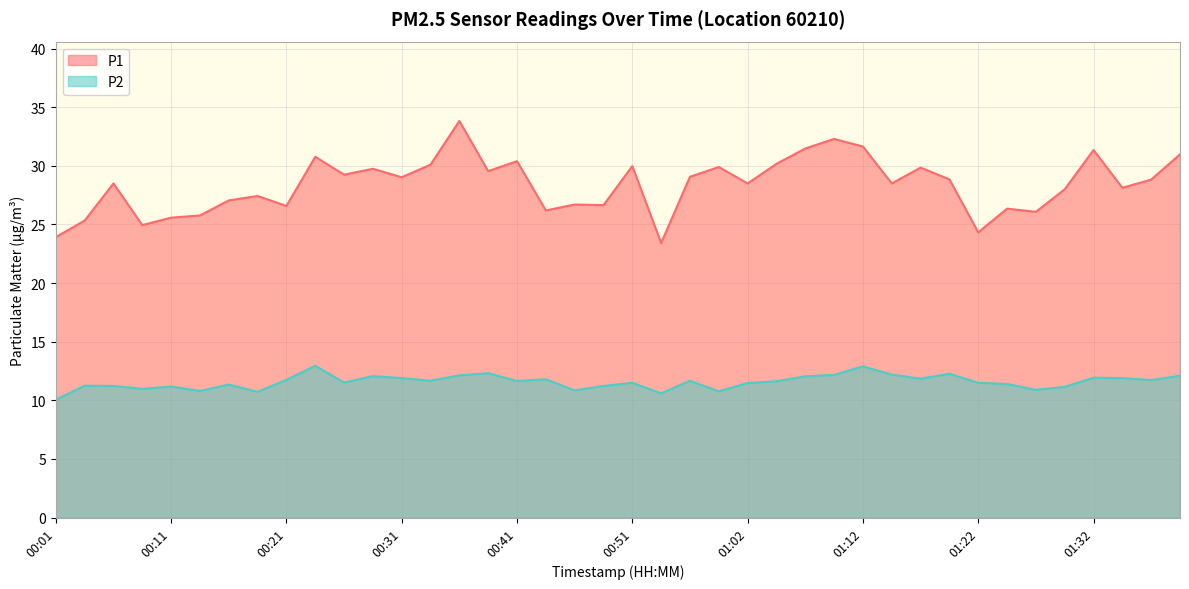

What is the difference between the maximum and minimum values in the P2 series?

2.9